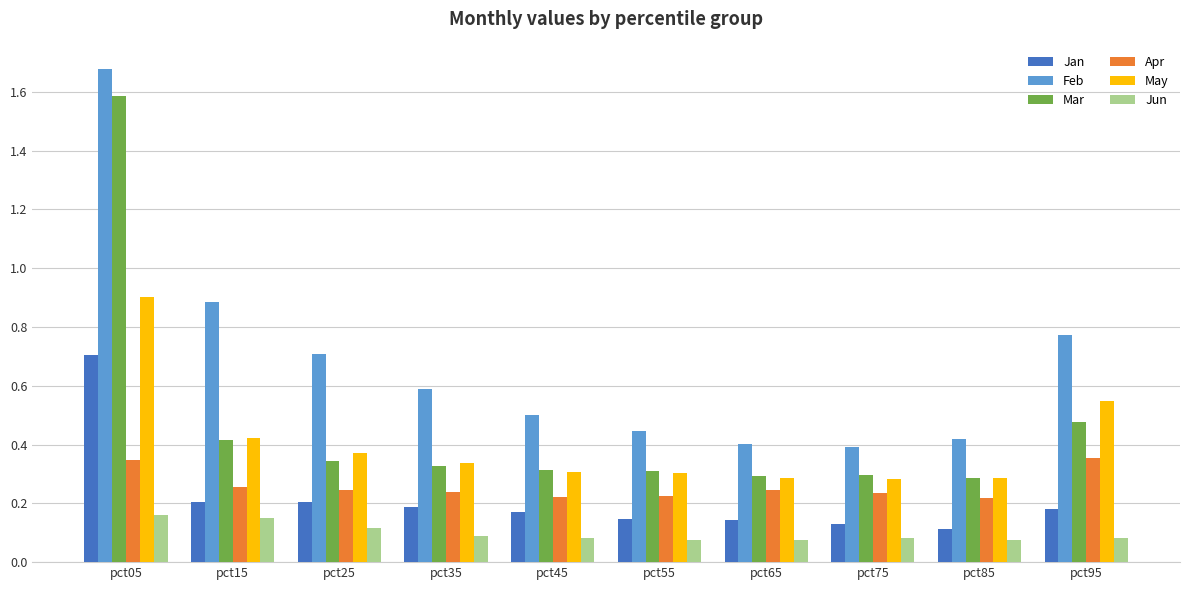

Rank the series at pct25 from highest to lowest value.

Feb, May, Mar, Apr, Jan, Jun